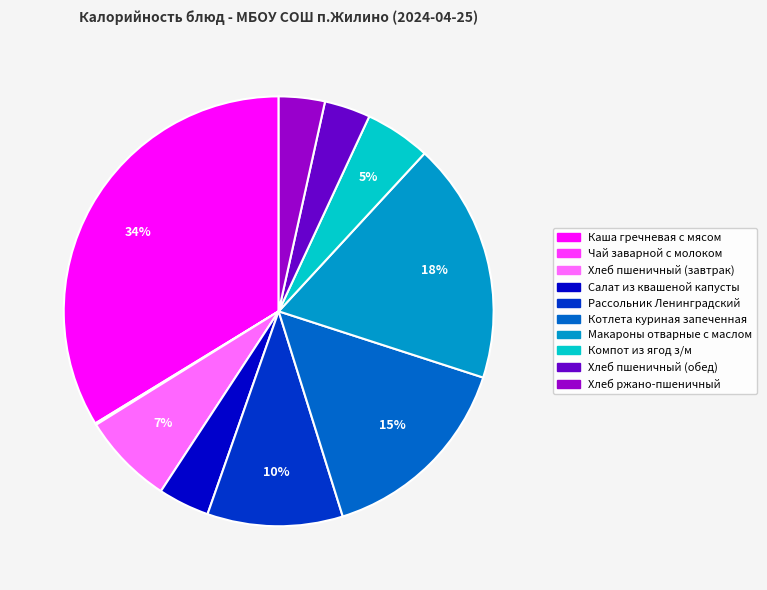

To the nearest percent, what percentage of the pie is Салат из квашеной капусты?

4%